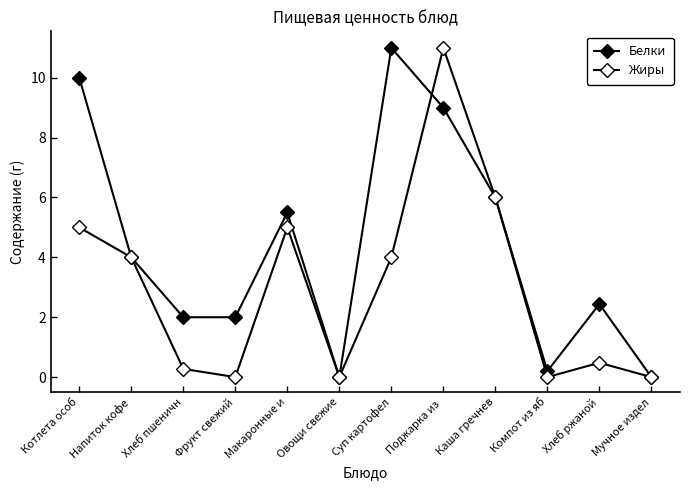

In Белки, how many points are lower than both neighbors (excluding endpoints)?

2